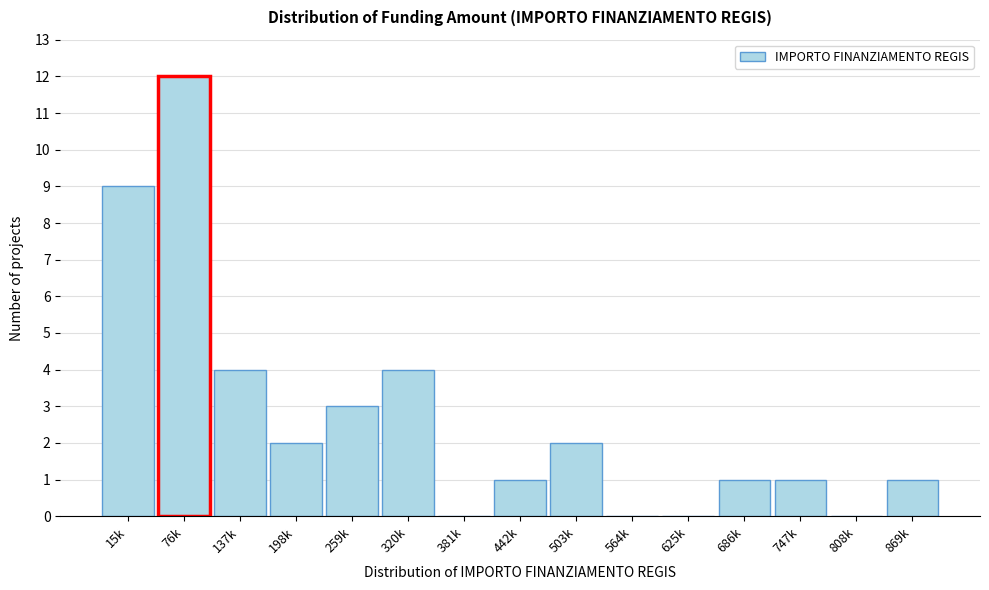

Reading left to right, extract all data points from this chart.

15k=9	76k=12	137k=4	198k=2	259k=3	320k=4	381k=0	442k=1	503k=2	564k=0	625k=0	686k=1	747k=1	808k=0	869k=1